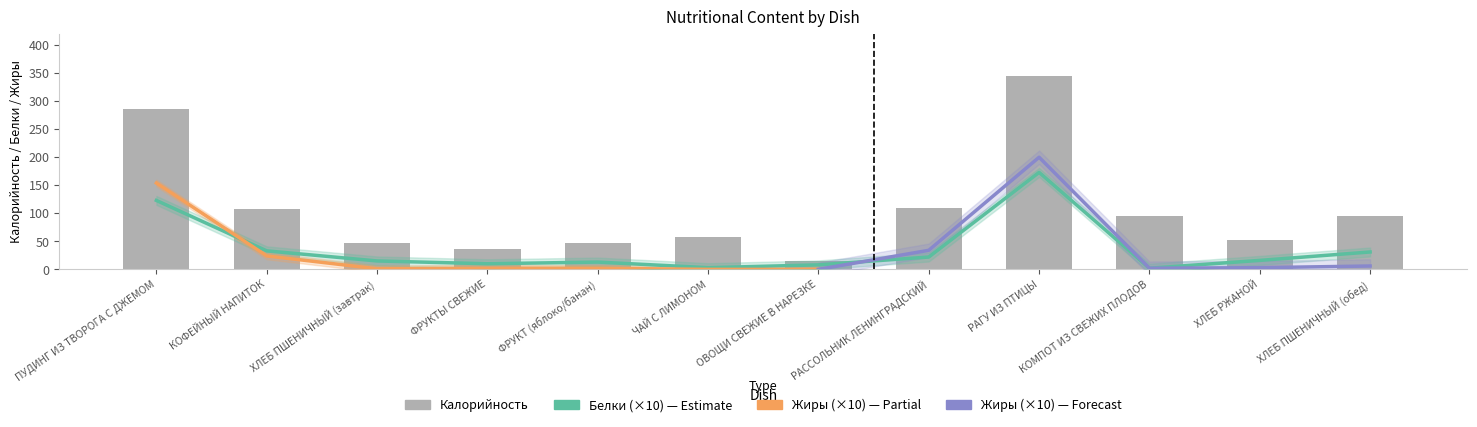

Count the number of categories in the chart.

12